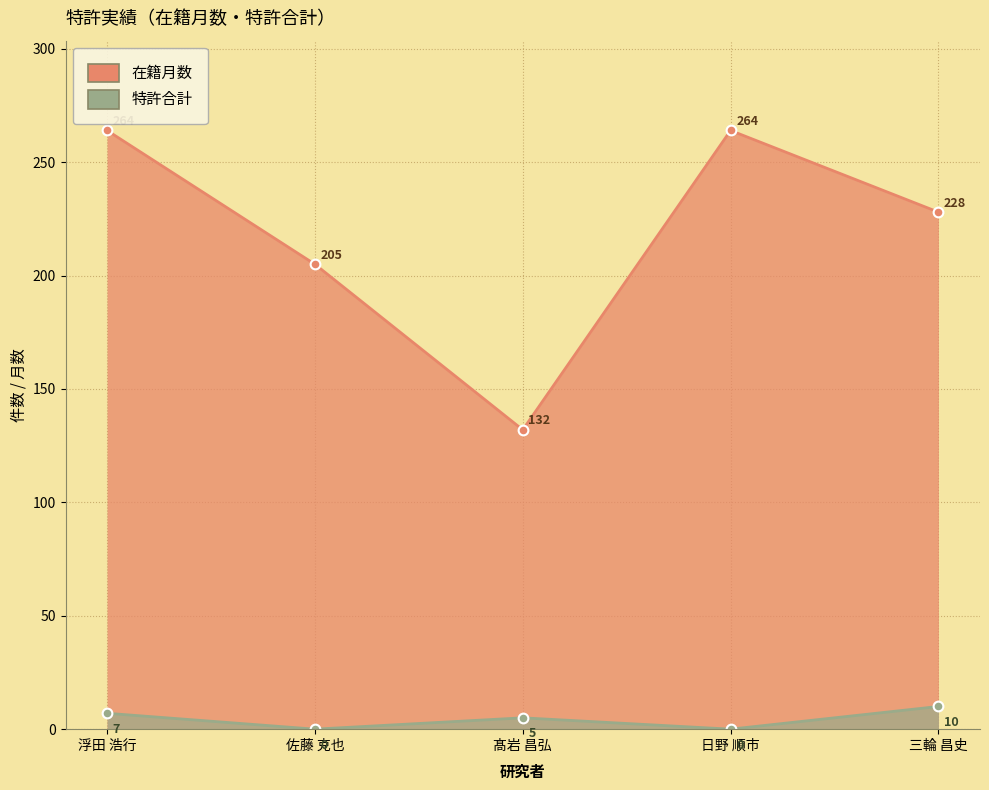

What are all the series names shown in the legend?

在籍月数, 特許合計